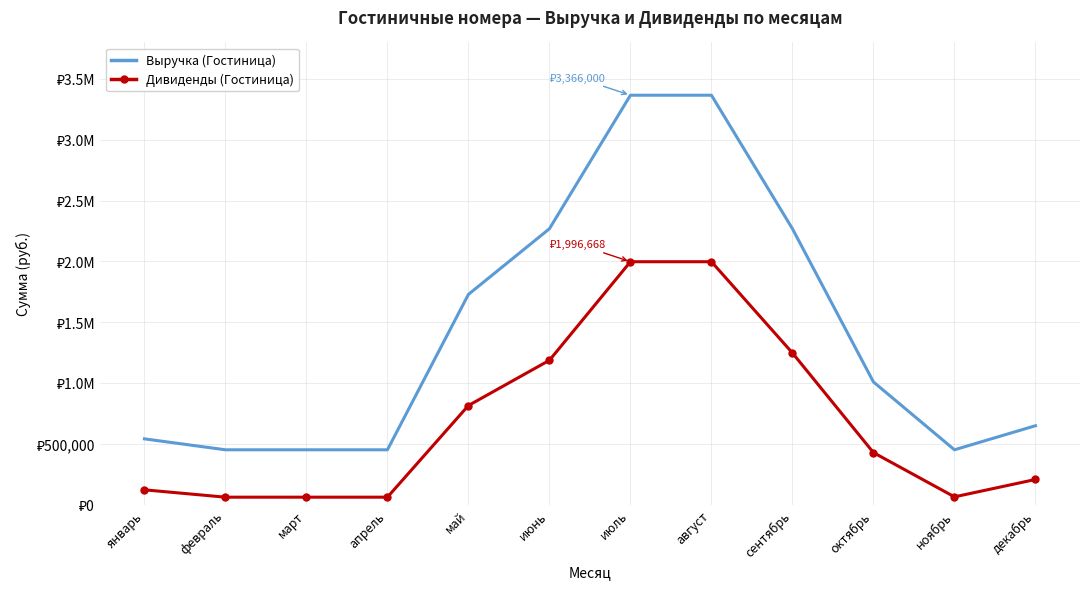

What are all the series names shown in the legend?

Выручка (Гостиница), Дивиденды (Гостиница)